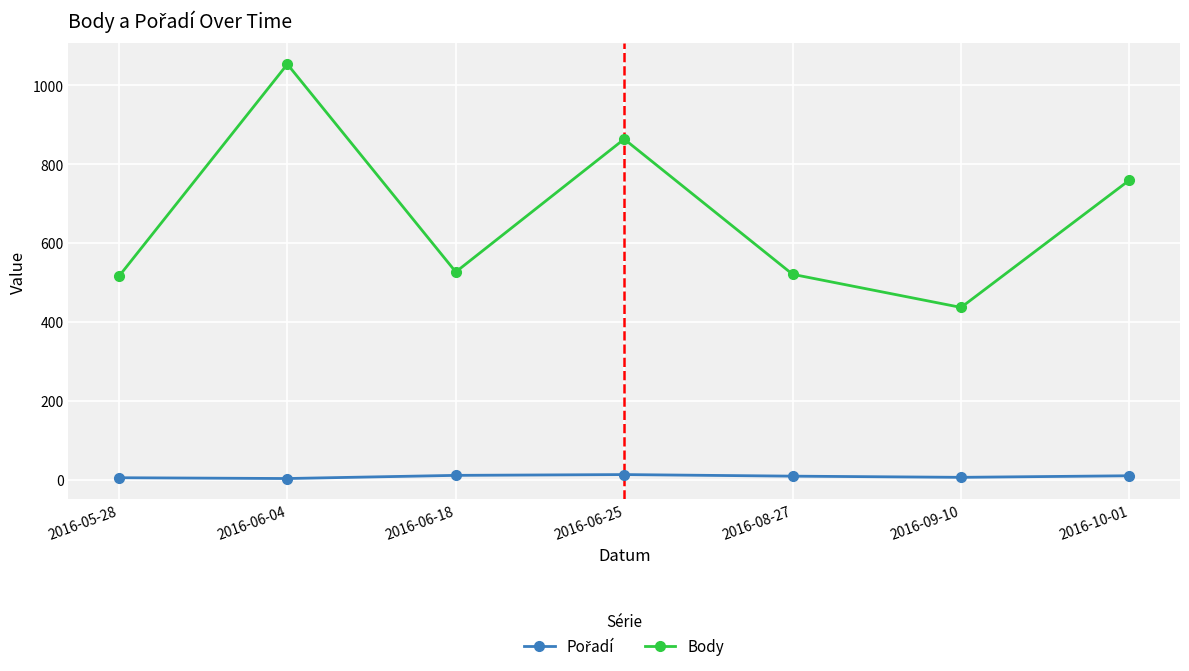

Does the chart have visible grid lines?

Yes